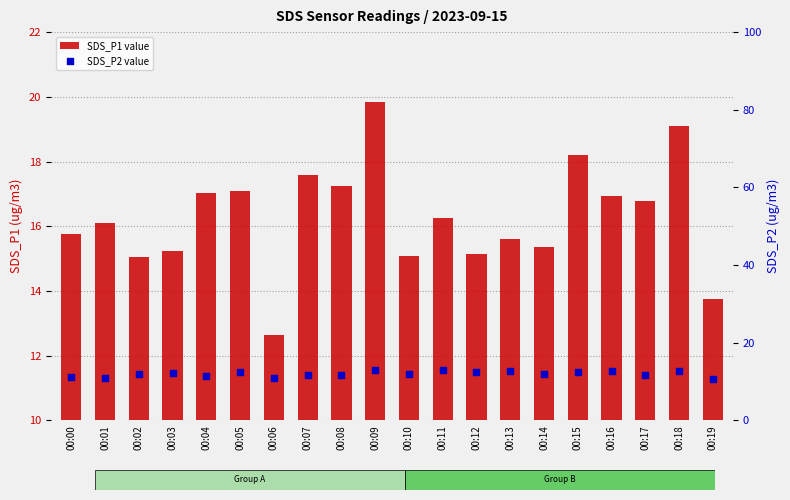

Is the value of SDS_P2 at 00:00 greater than the value of SDS_P1 at 00:12?

No